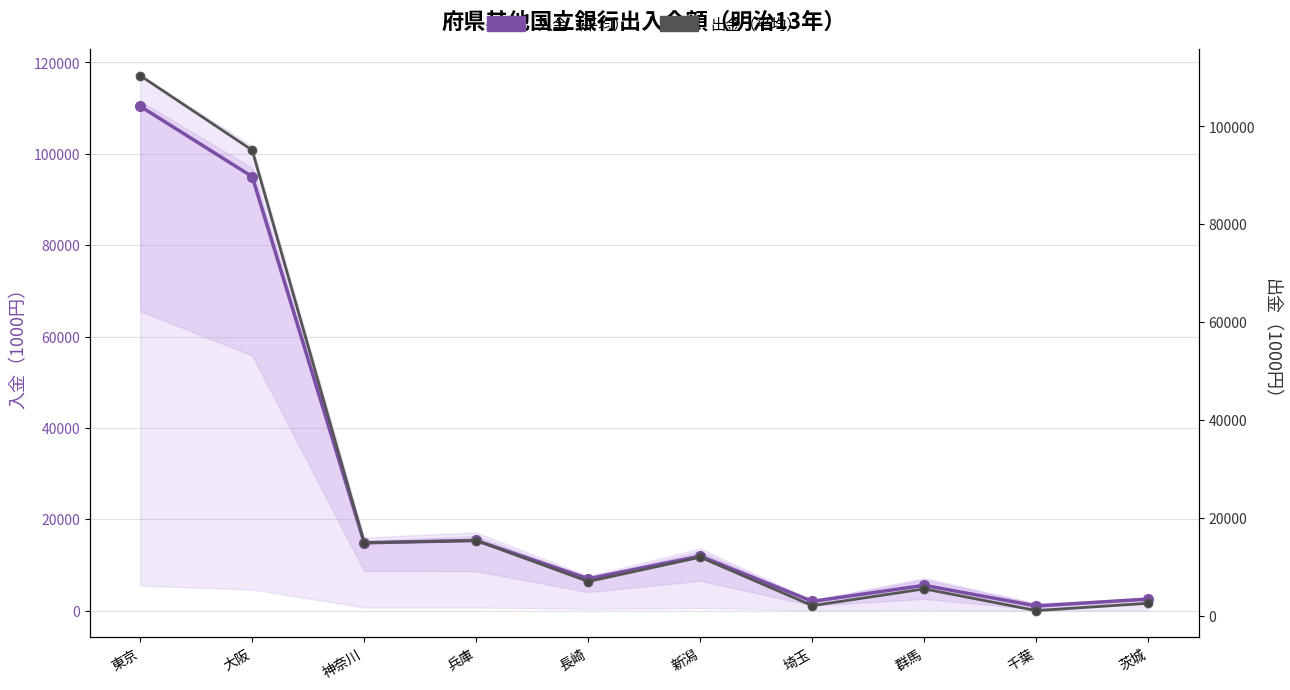

Is it true that 入金（平均） equals 1034.0 at 千葉?

True